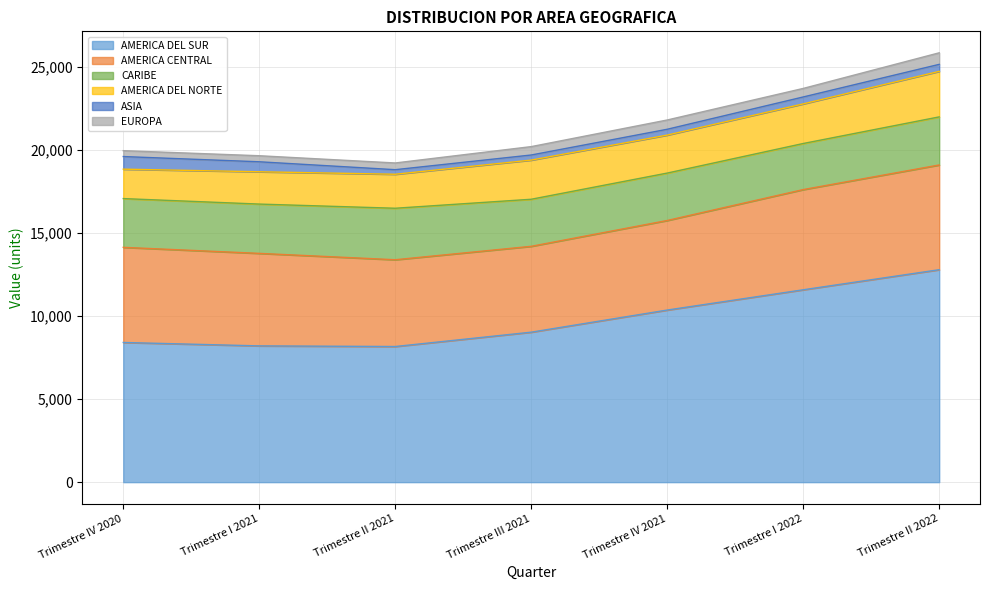

Which series has the largest range (max minus min)?

AMERICA DEL SUR